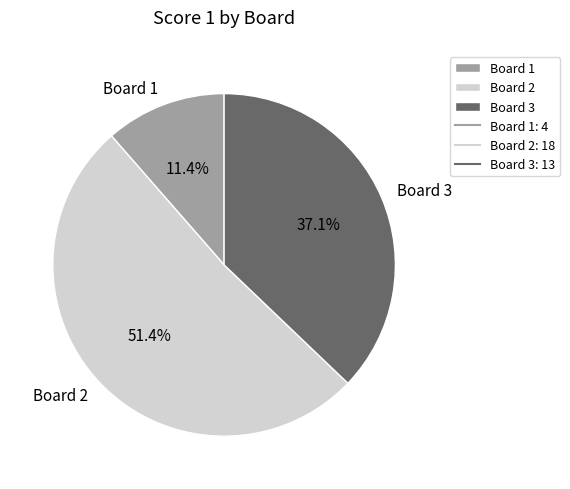

Which category has the biggest portion of the pie?

Board 2